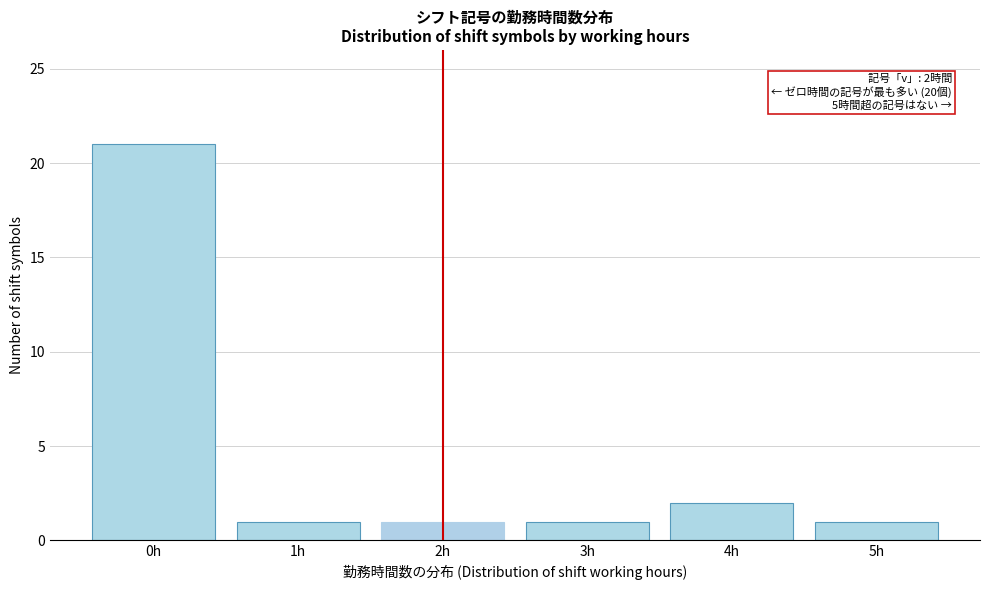

Reading right to left, what are all the values shown in this chart?

5h=1	4h=2	3h=1	2h=1	1h=1	0h=21